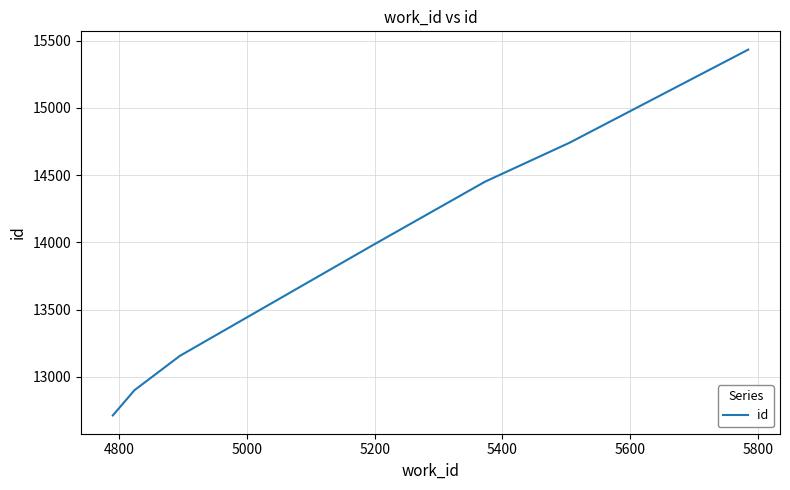

True or false: the data has more than 0 interior local peaks.

False